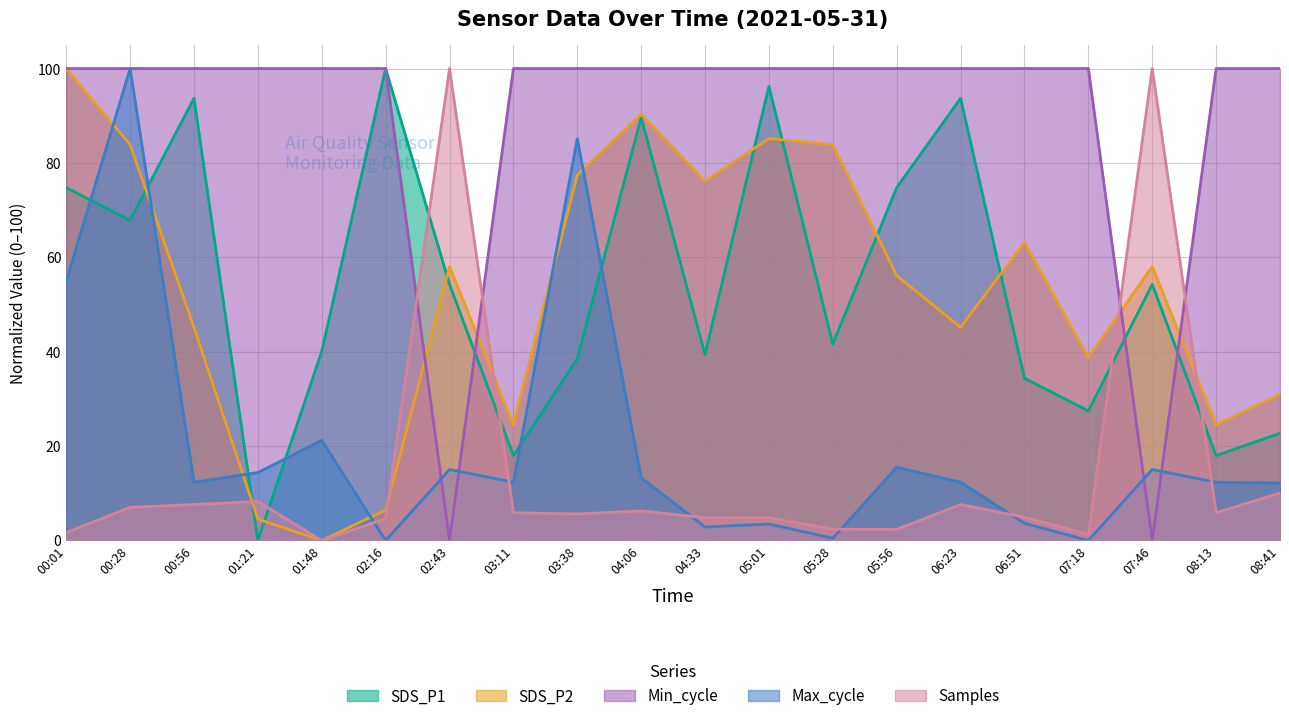

Which series changed the most between 00:28 and 01:21?

Max_cycle